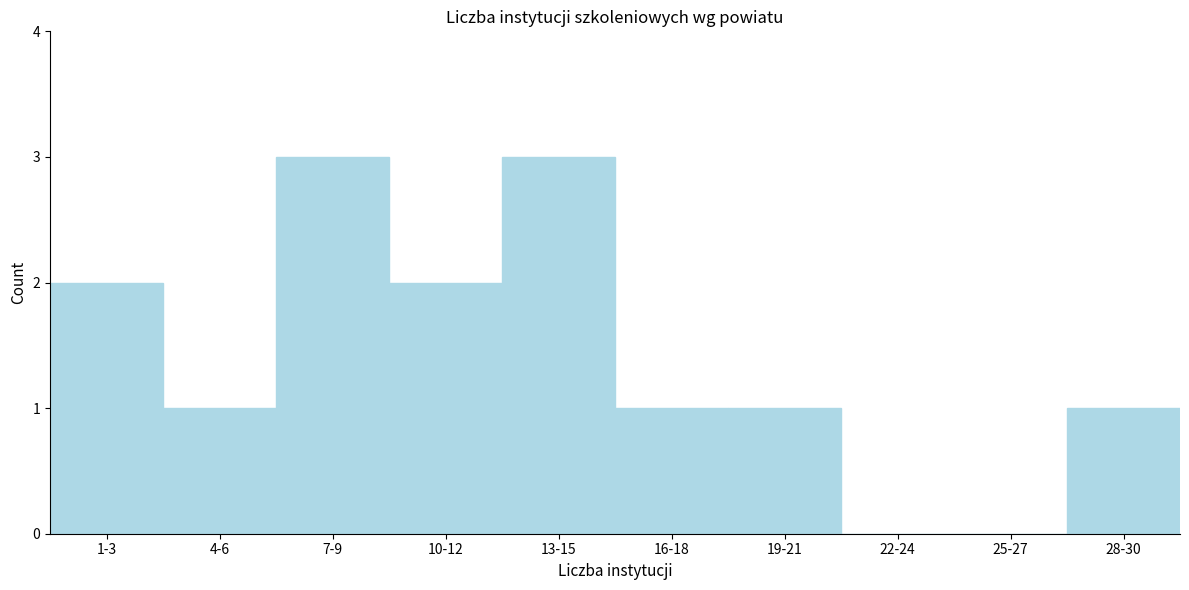

Reading left to right, extract all data points from this chart.

1-3=2	4-6=1	7-9=3	10-12=2	13-15=3	16-18=1	19-21=1	22-24=0	25-27=0	28-30=1